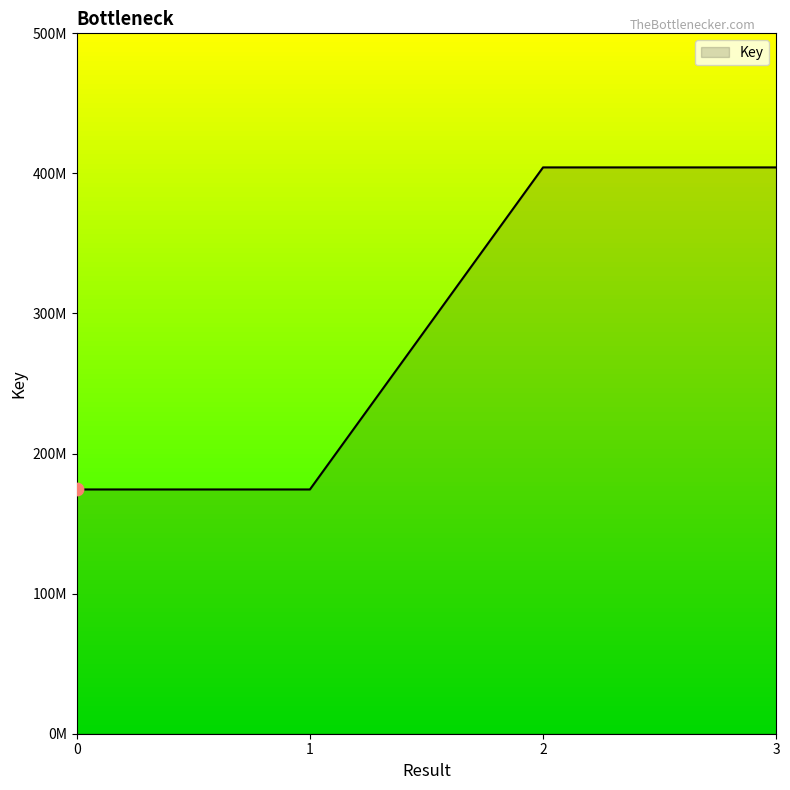

Between 2 and 1, which is larger?

2